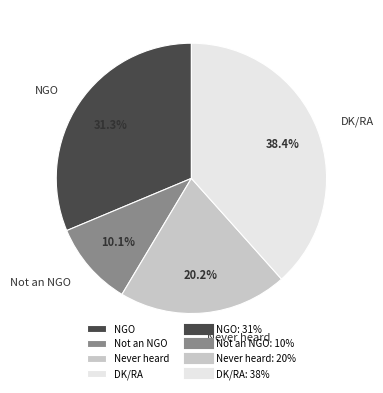

True or false: Not an NGO accounts for 10% of the total.

True